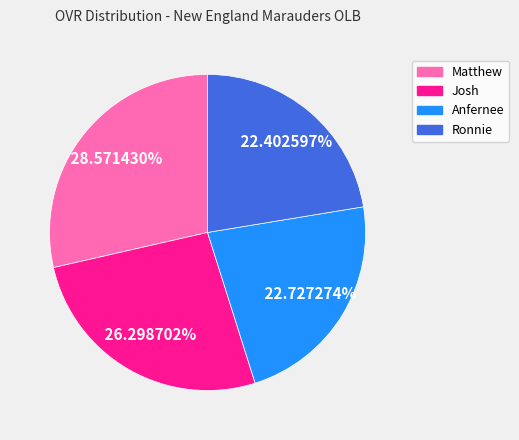

True or false: Josh accounts for 26% of the total.

True